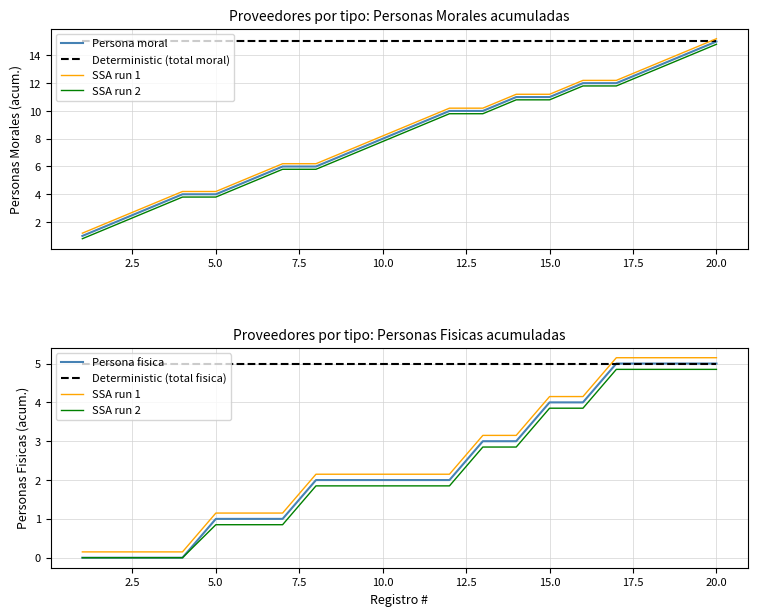

What is the average value of the Deterministic (total moral) series?

15.0